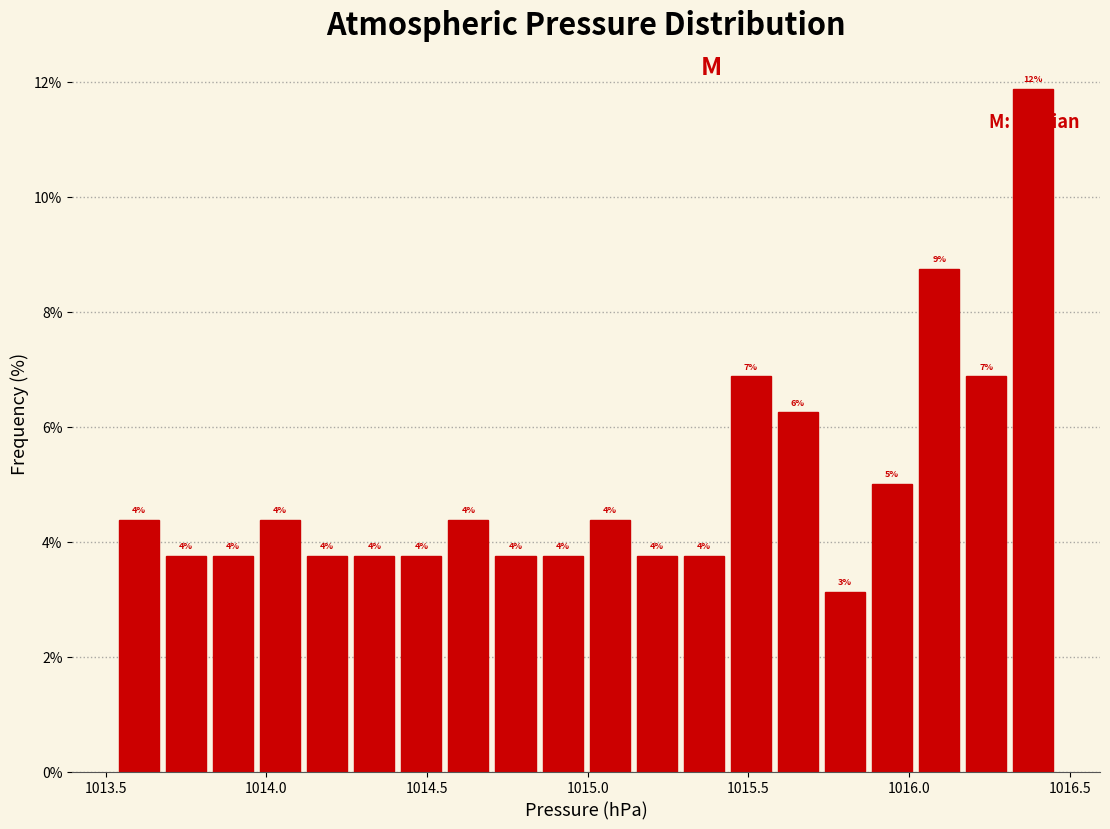

Read against the x-axis, roughly where is the centre of the tallest bar?

1016.40